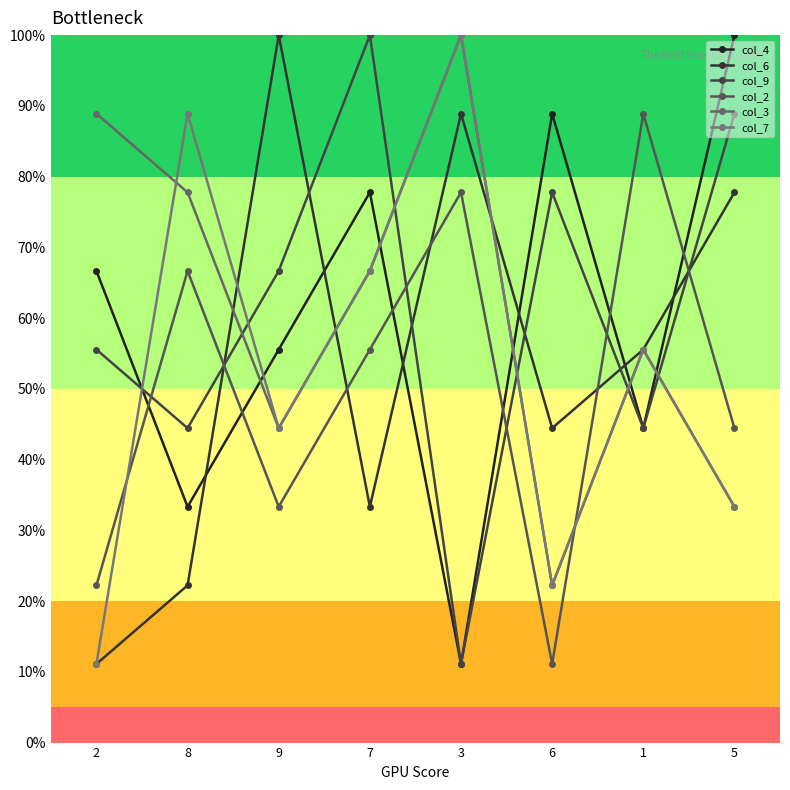

What value does the col_3 series have at 3?

1.0